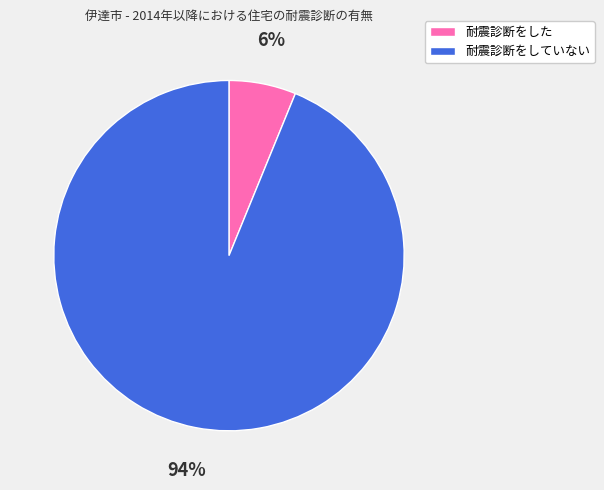

Which category has the smallest portion of the pie?

耐震診断をした